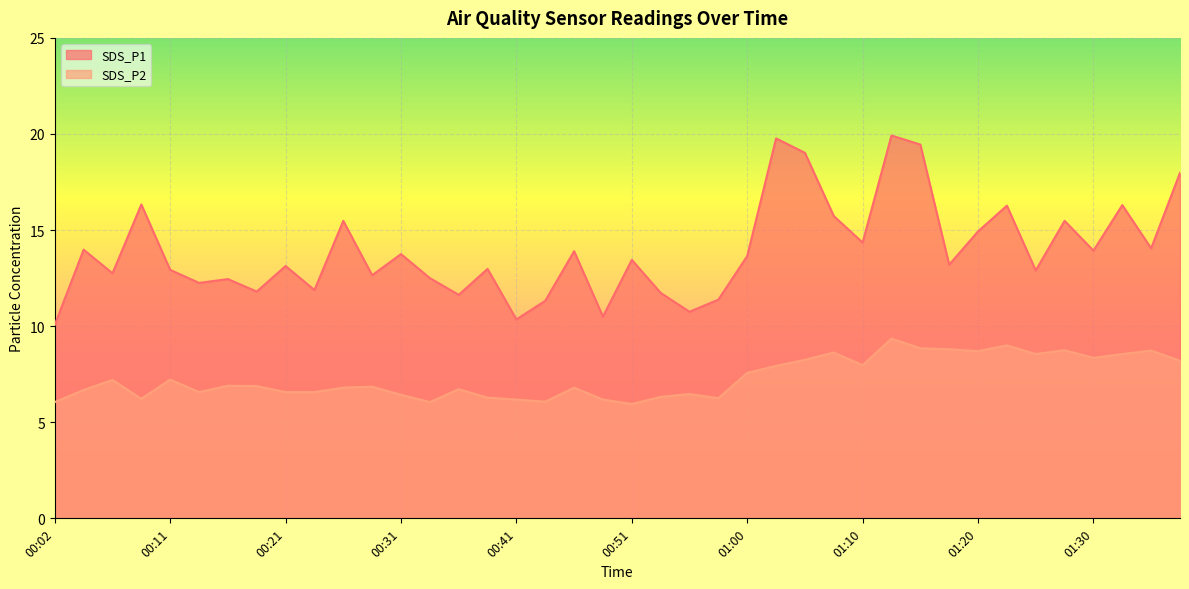

What are all the series names shown in the legend?

SDS_P1, SDS_P2